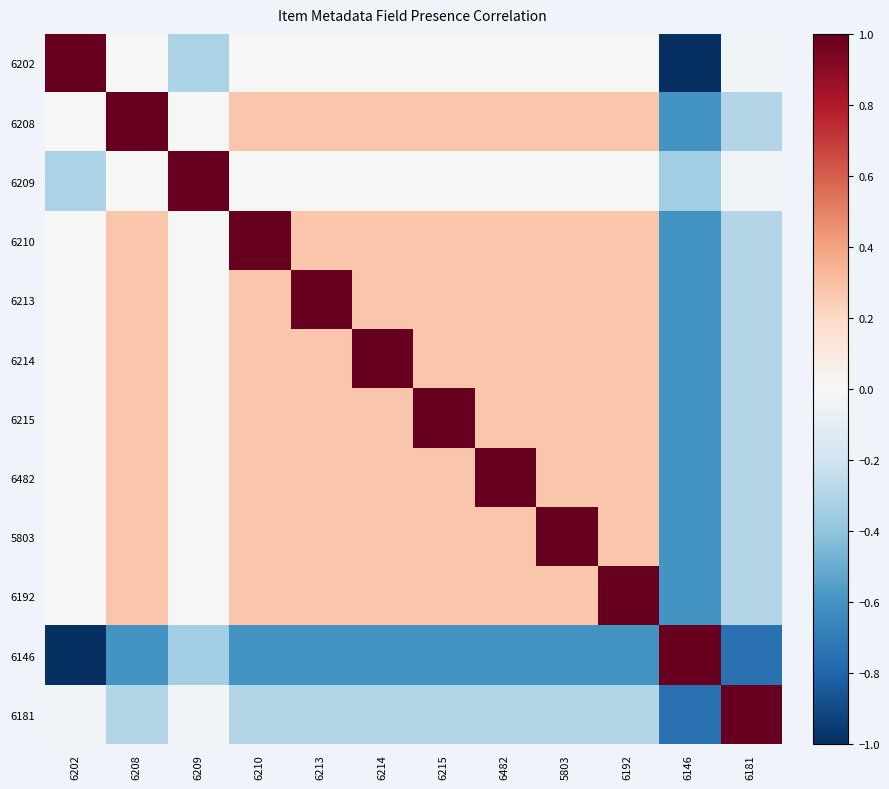

How many series are shown in this chart?

12